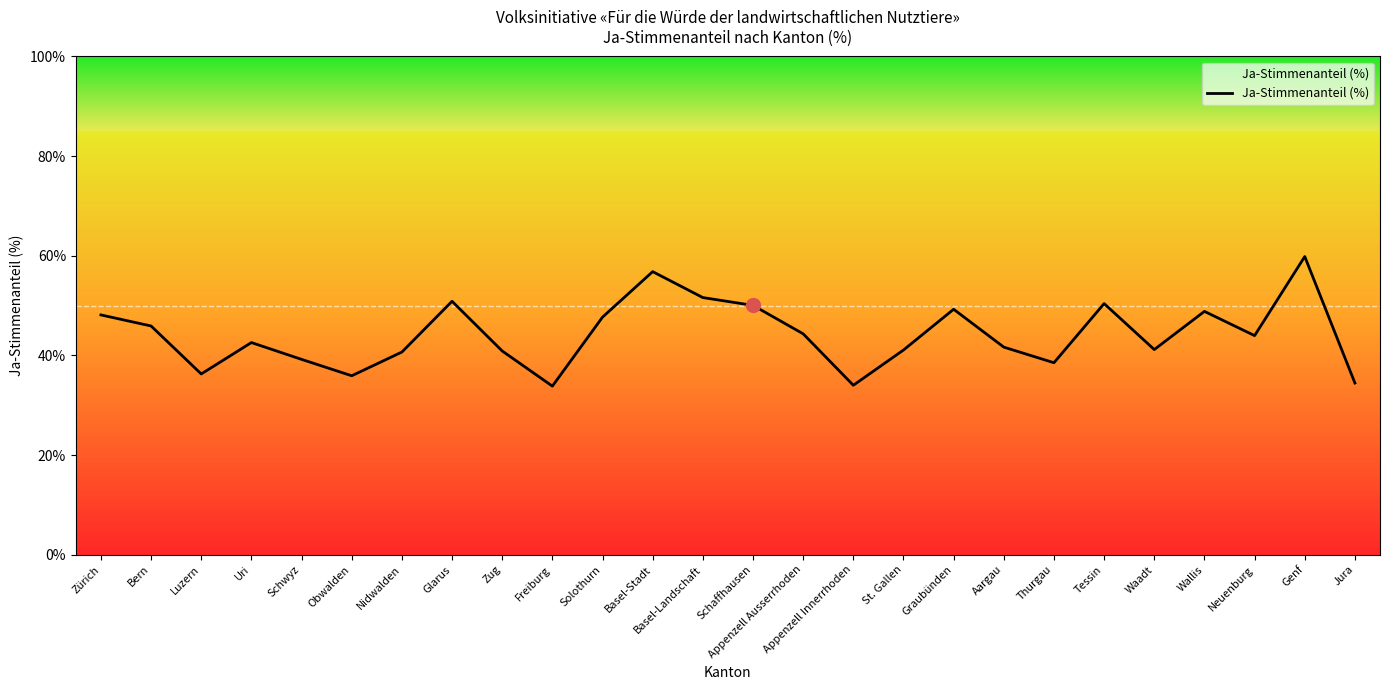

What is the ratio of the value at Appenzell Innerrhoden to the value at Zürich?

0.7